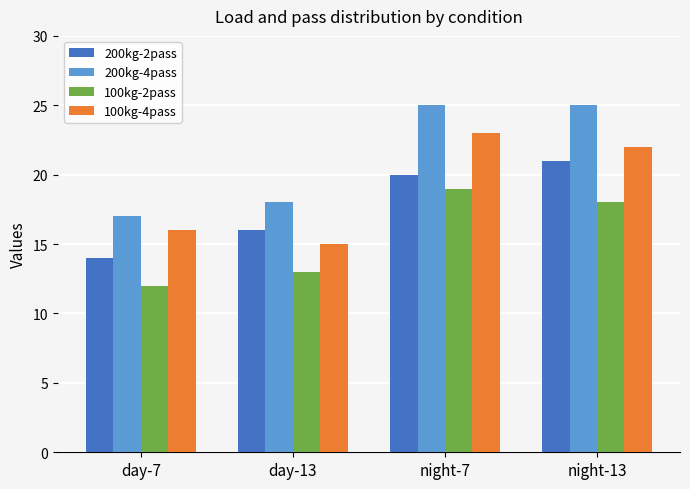

How many data points does each series have?

4